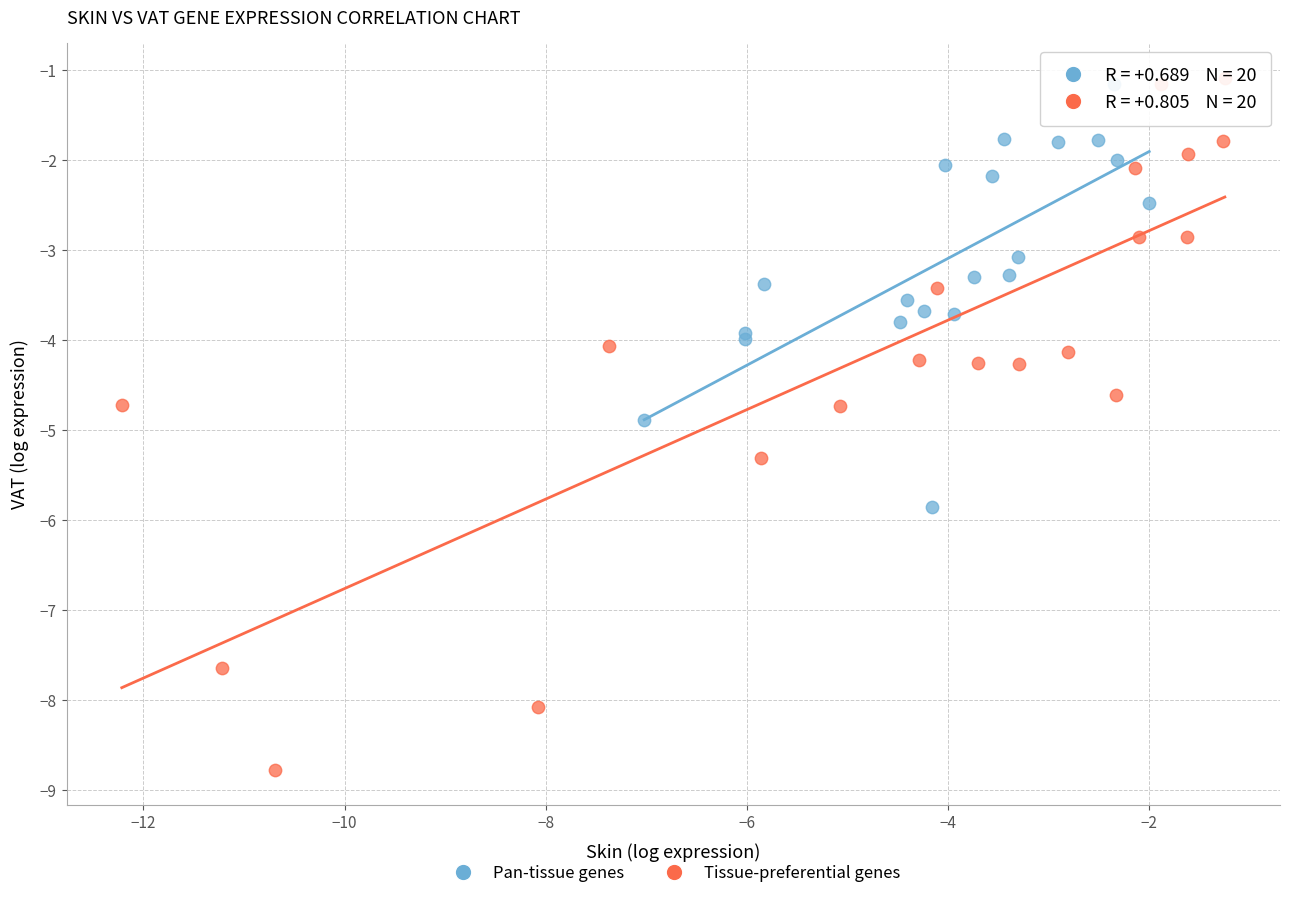

Which series reaches the minimum Y coordinate?

Tissue-preferential genes